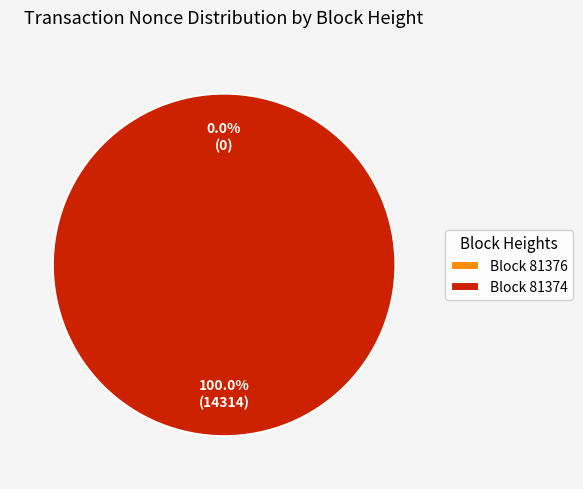

Which slice represents more than half of the pie?

81374